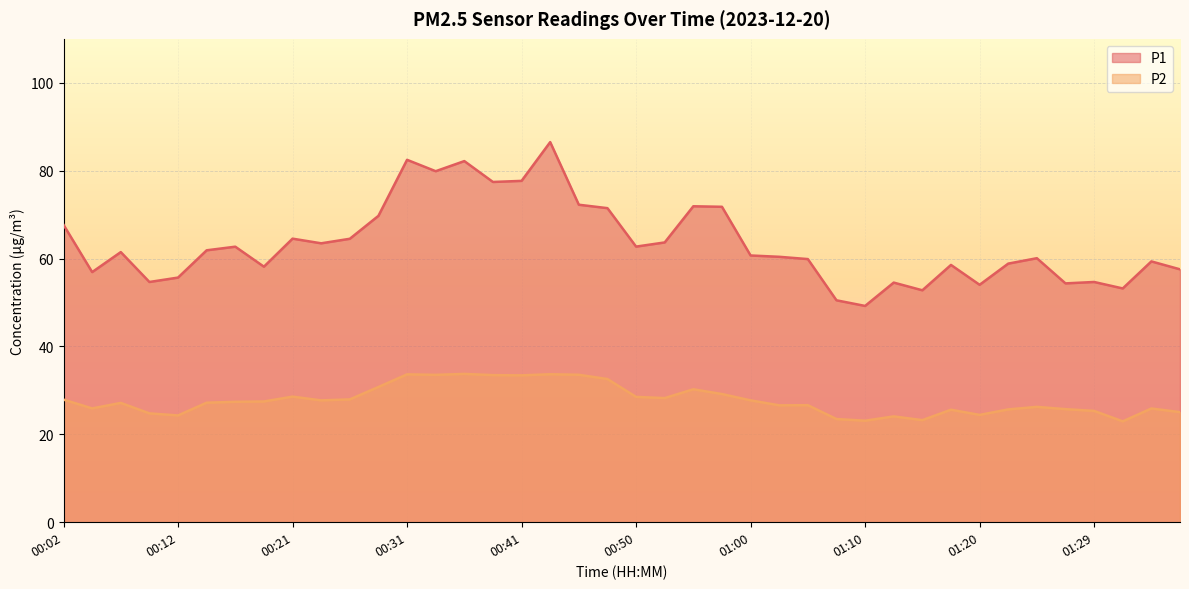

How many lines are shown in the chart?

2